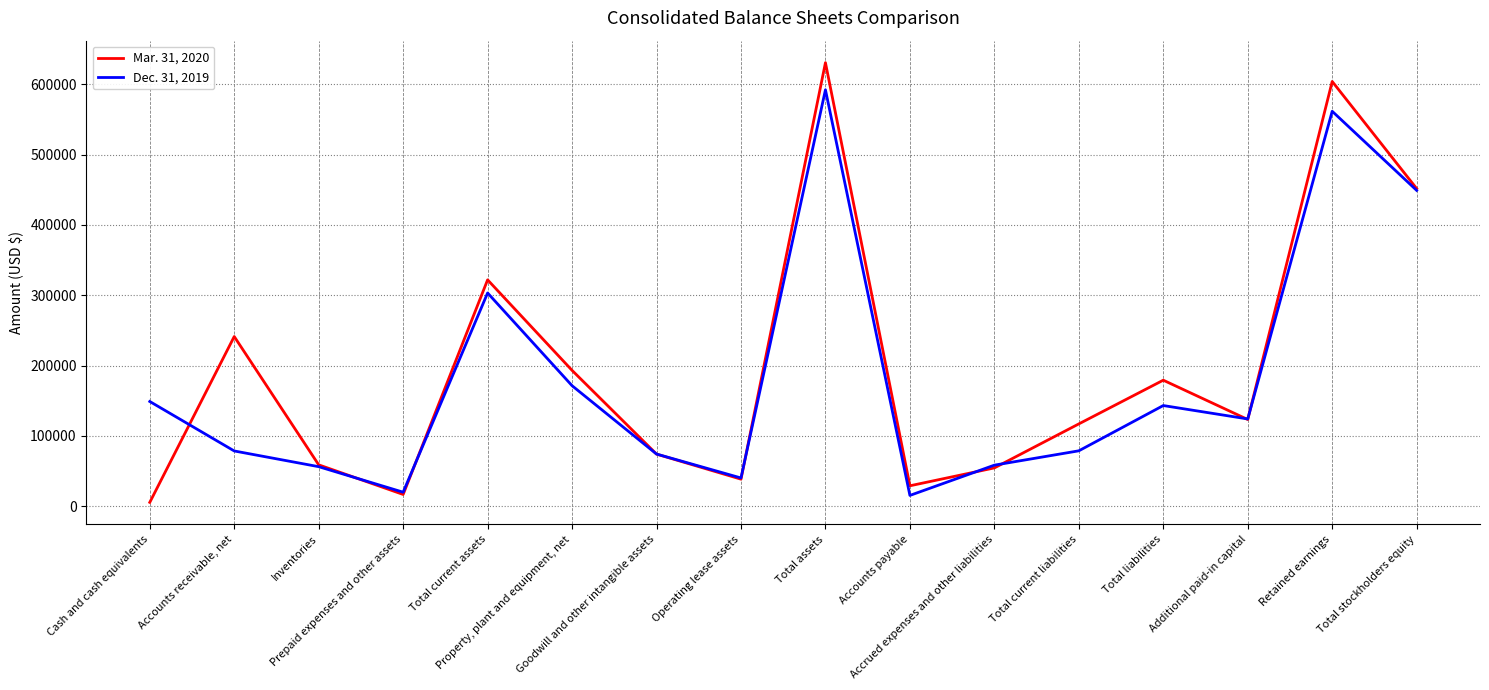

What is the greatest value displayed?

630856